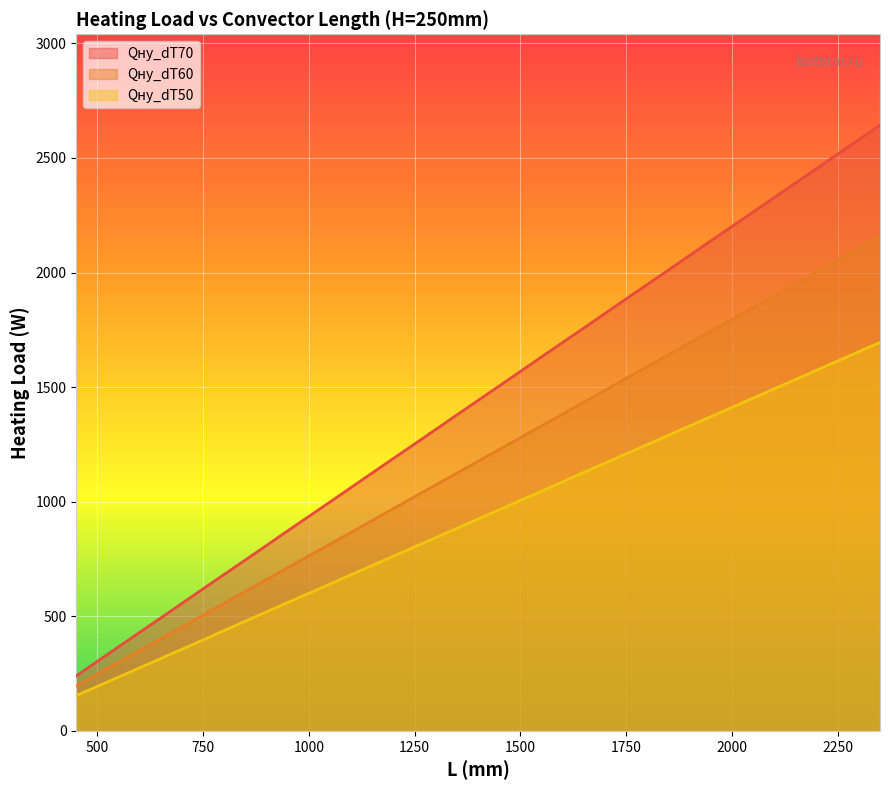

True or false: Qну_dT70 and Qну_dT50 cross at least once.

False